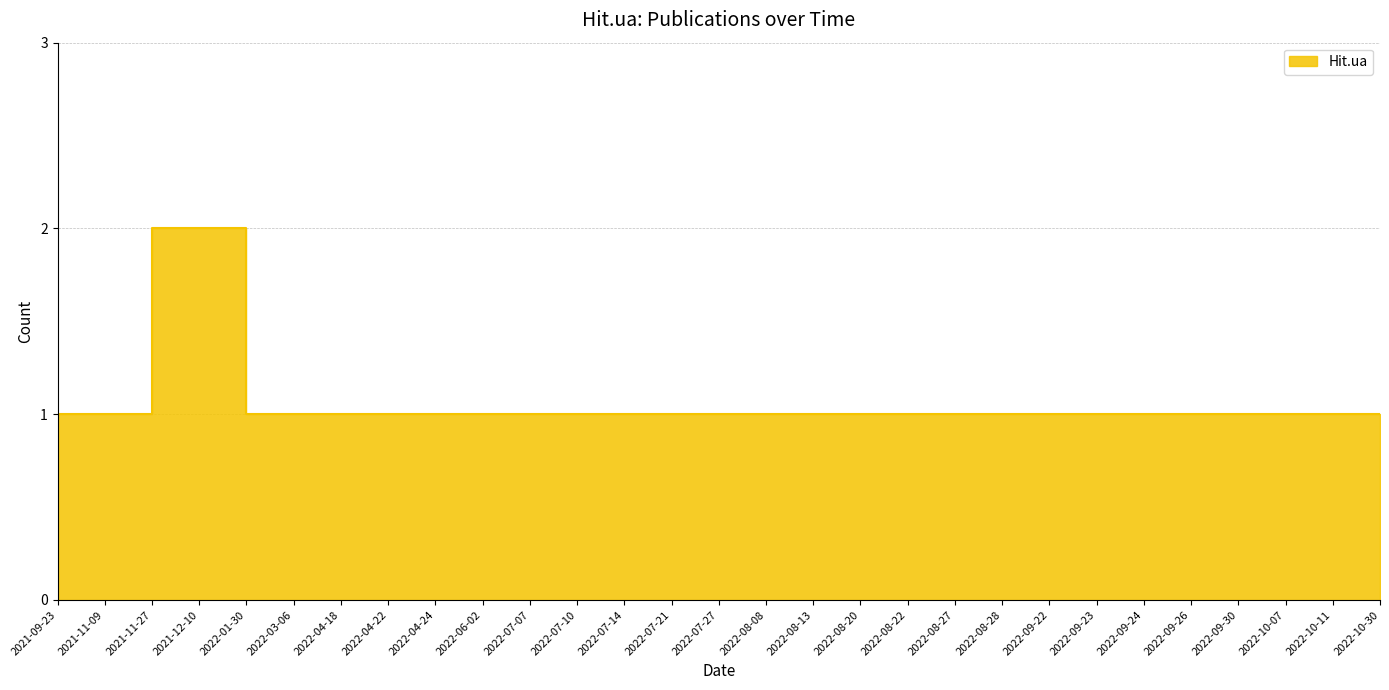

Count the values in the range 1 to 2.

29